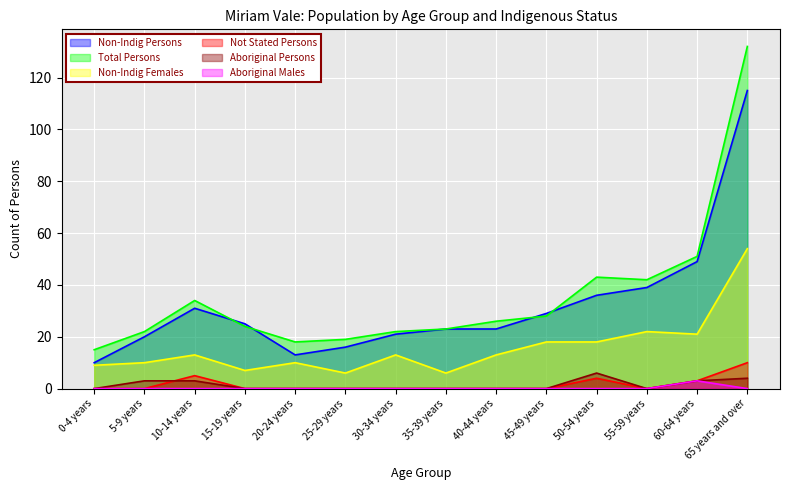

What are all the series names shown in the legend?

Non-Indig Persons, Total Persons, Non-Indig Females, Not Stated Persons, Aboriginal Persons, Aboriginal Males